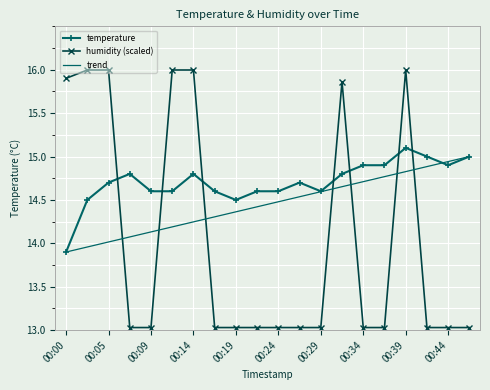

Which series ends up on top after the final intersection of humidity (scaled) and temperature?

temperature